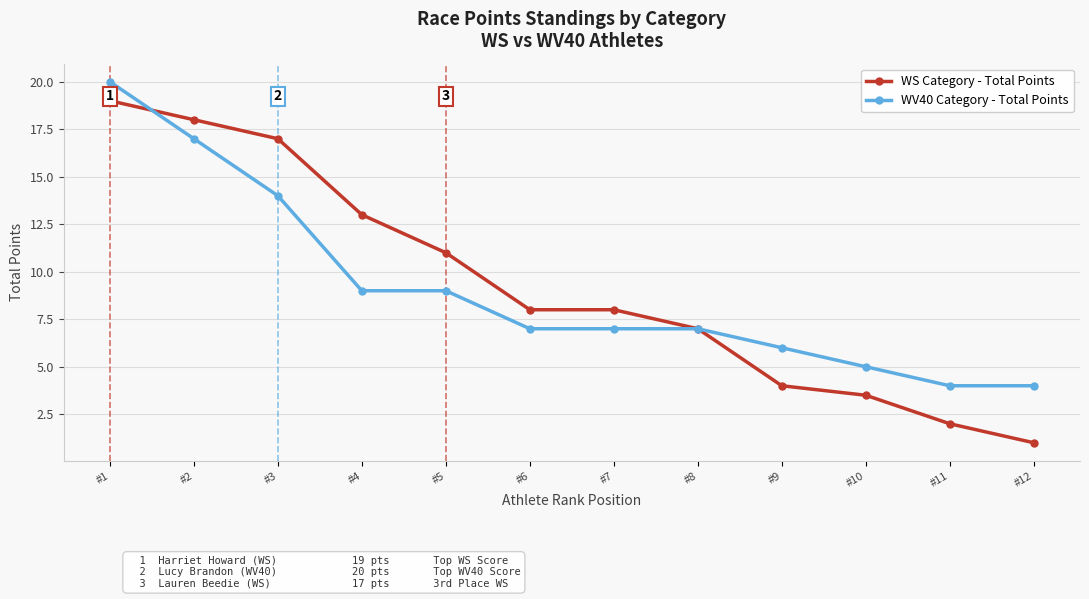

Where does the WS Category - Total Points series first go above 8?

#1